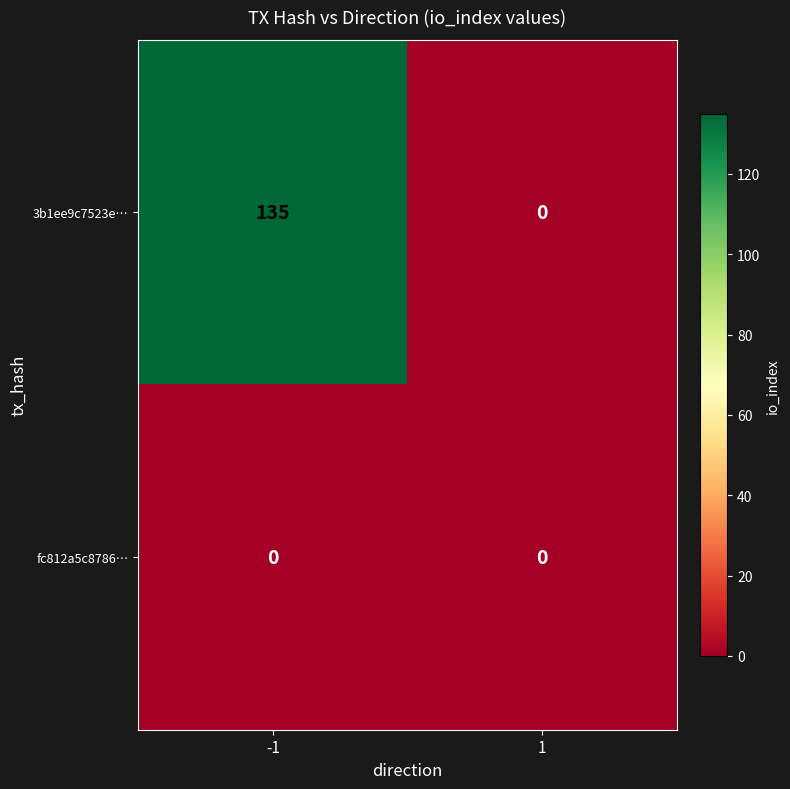

True or false: 3b1ee9c7523e… has a value of 135 at -1.

True